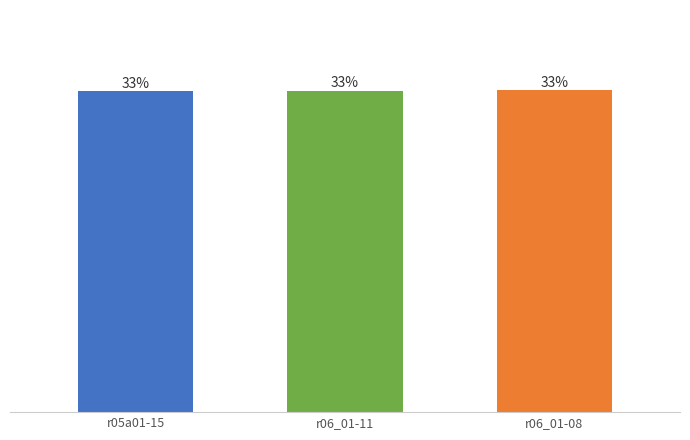

Which has a higher value, r06_01-08 or r05a01-15?

r06_01-08